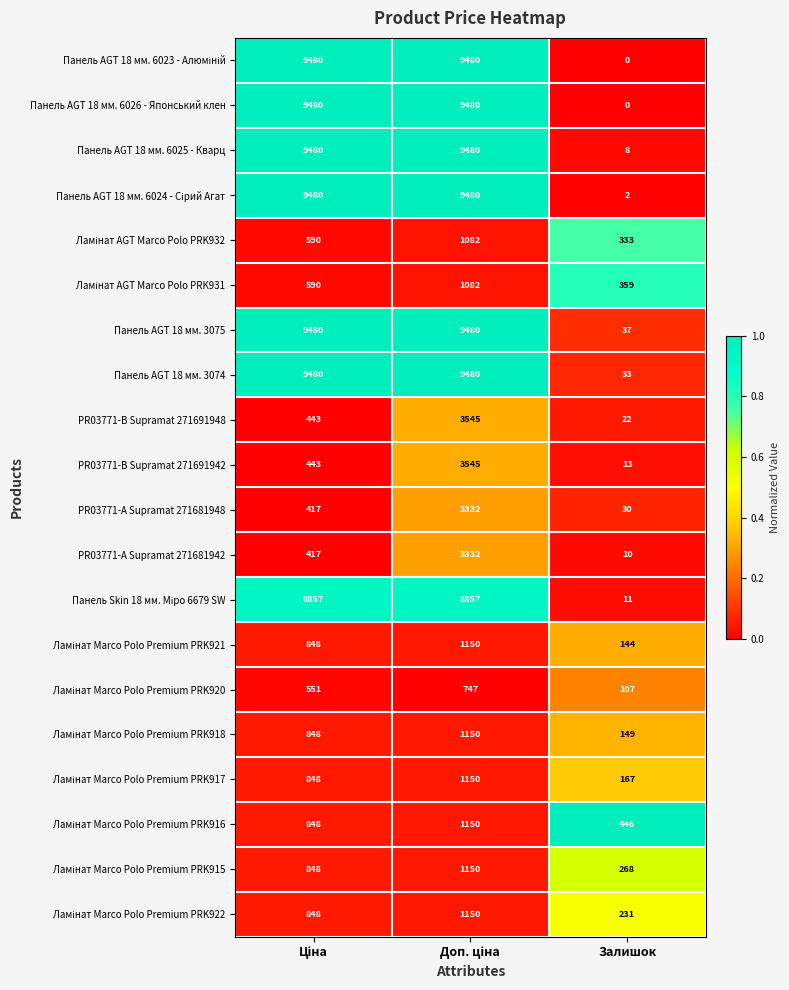

What is the highest value of the Панель AGT 18 мм. 3075 series?

9480